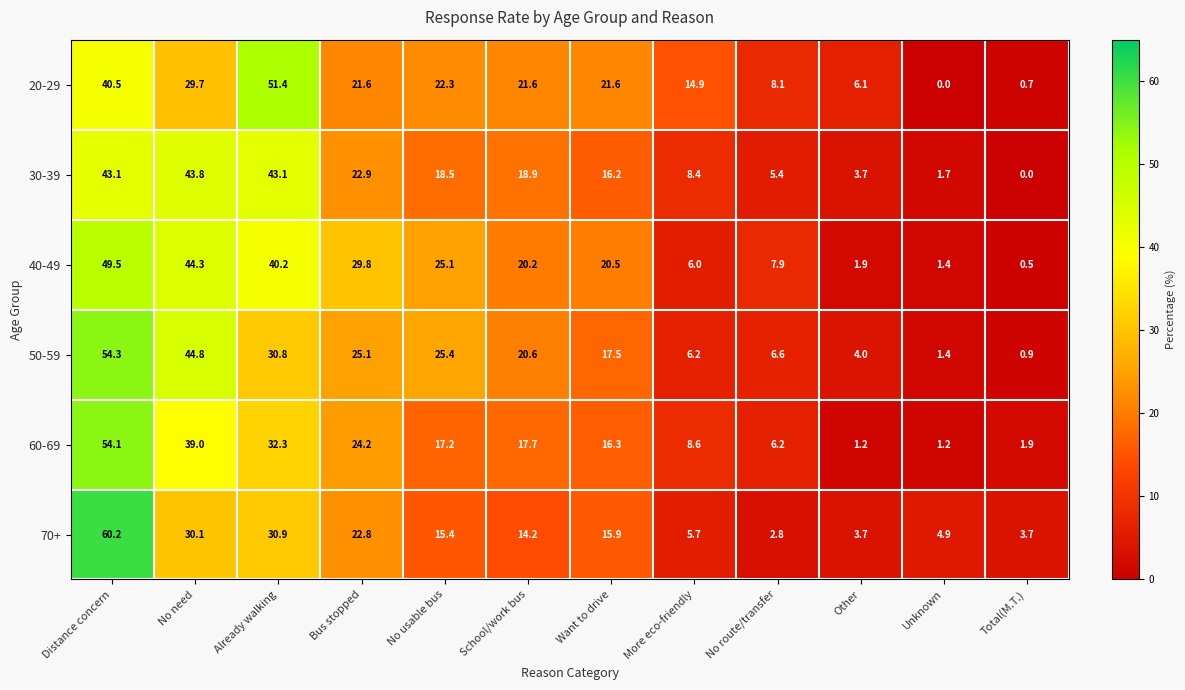

What is the difference between the maximum and second lowest values in the 70+ series?

56.5